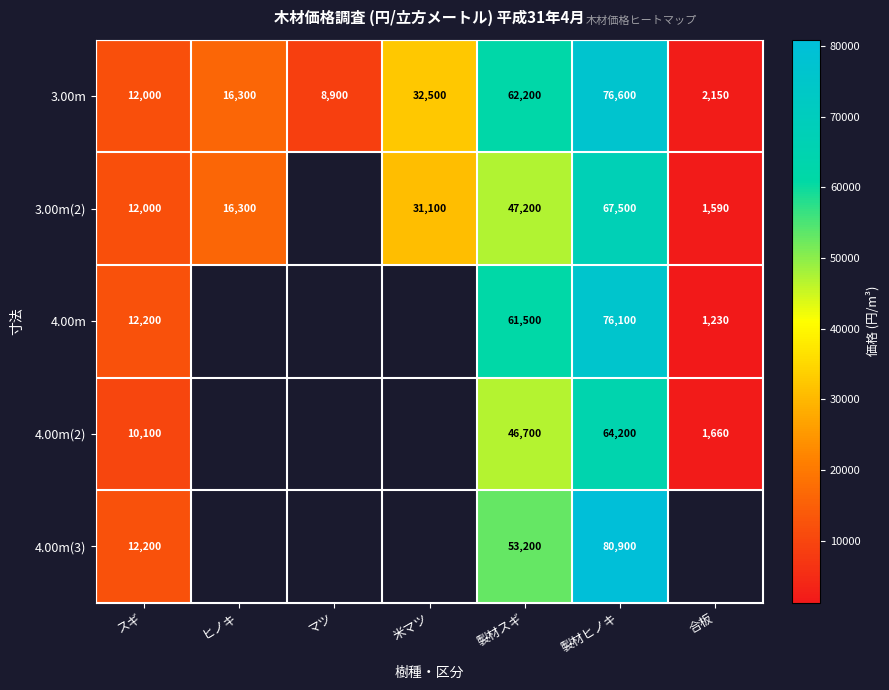

True or false: 4.00m(2) has a value of 612 at 合板.

False